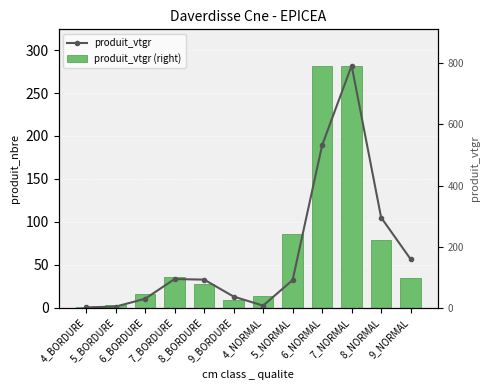

Is the value of produit_nbre at 5_NORMAL greater than the value of produit_vtgr at 8_NORMAL?

No